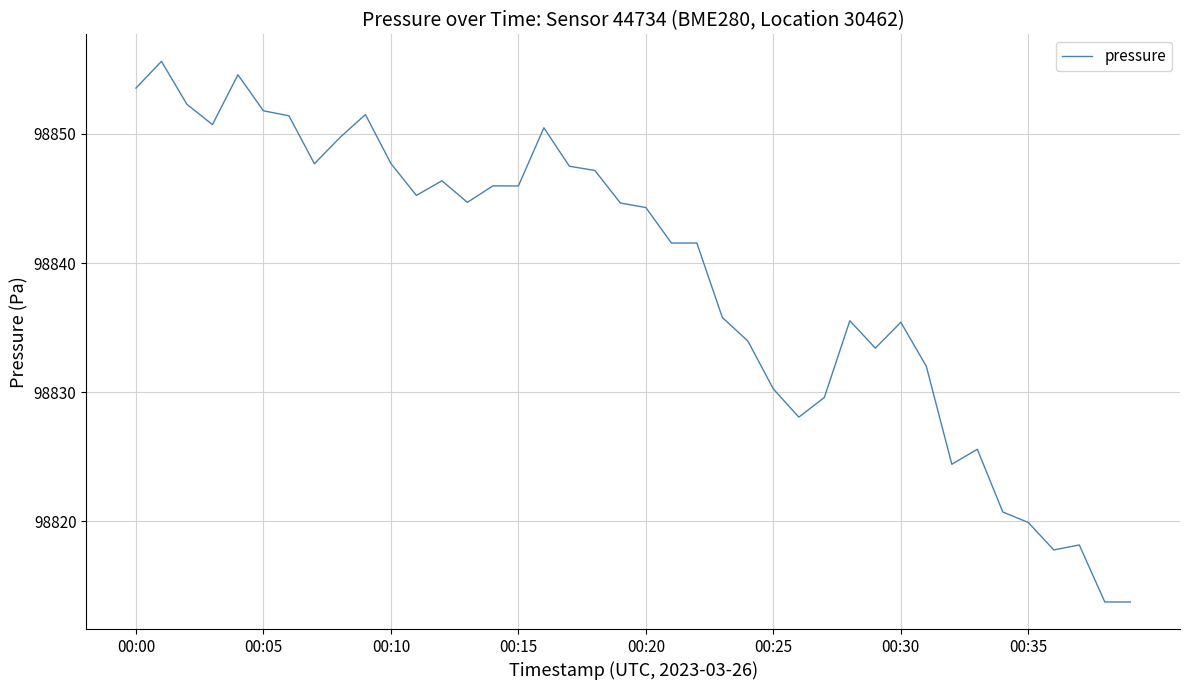

What is the difference between the maximum and minimum values?

41.9